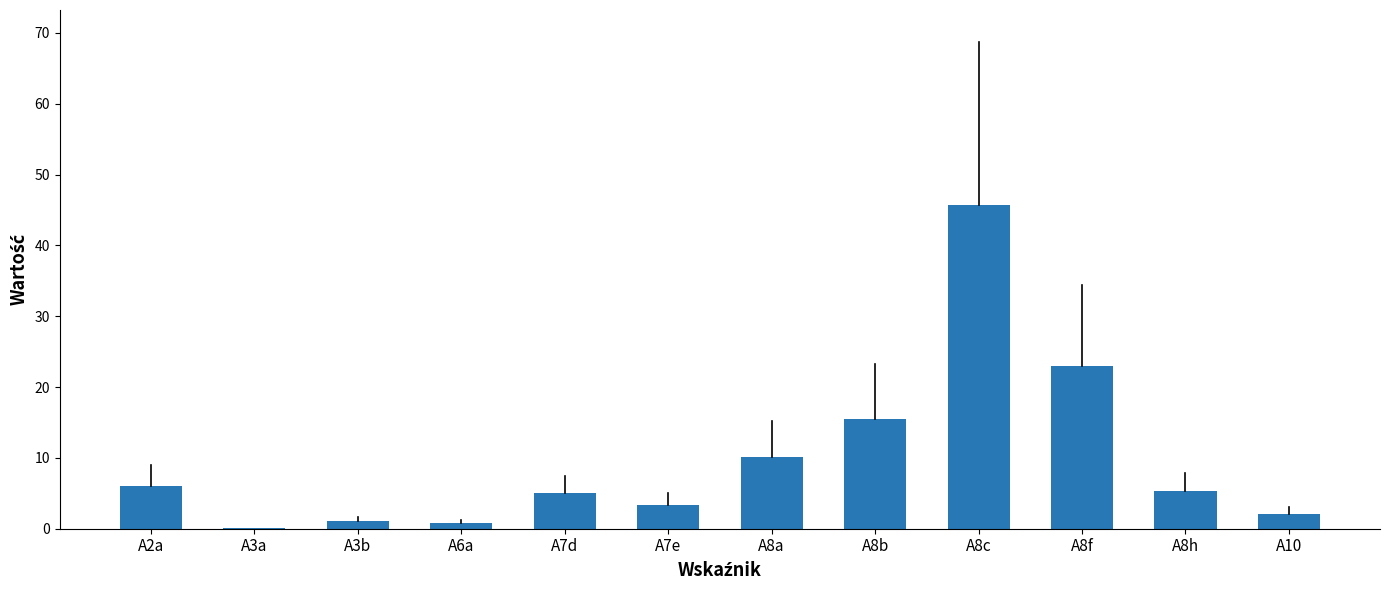

Is it true that the value at A8h is 5.3?

True